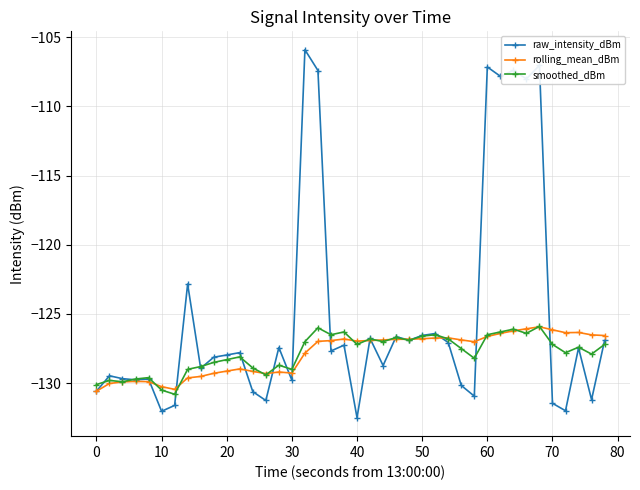

What is the lowest value of the rolling_mean_dBm series?

-130.6